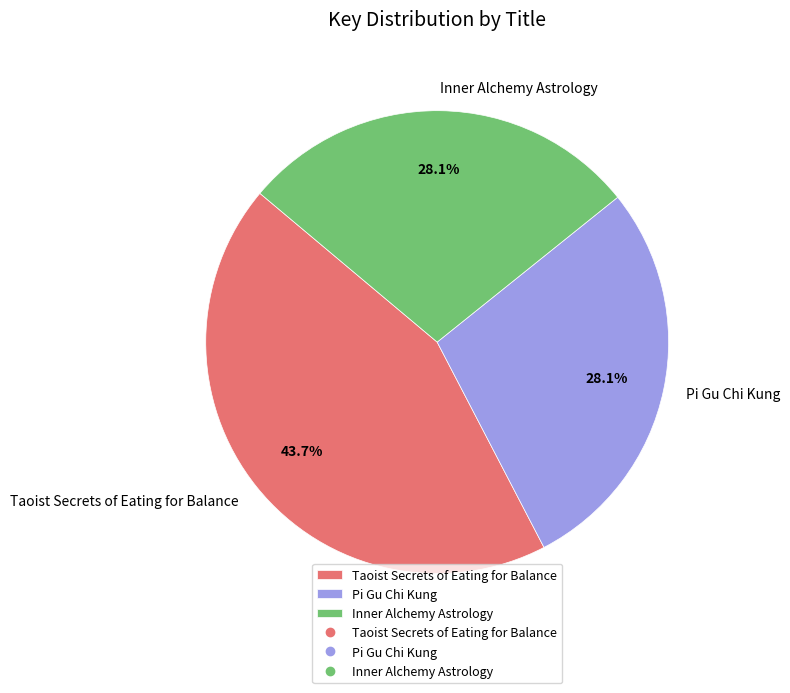

Approximately how many times larger is the value at Inner Alchemy Astrology compared to Taoist Secrets of Eating for Balance?

0.6